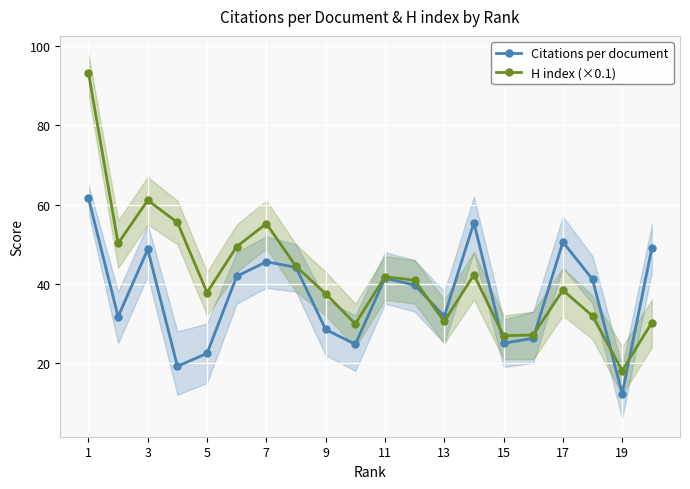

How many interior local valleys does the H index (×0.1) series have?

6